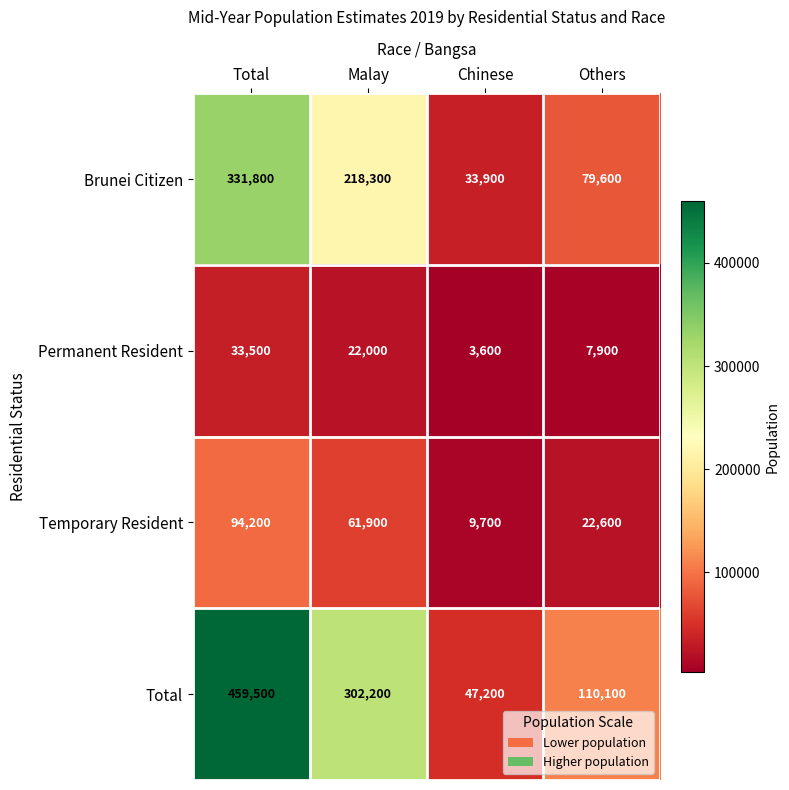

Which series changed the most between Malay and Chinese?

Total